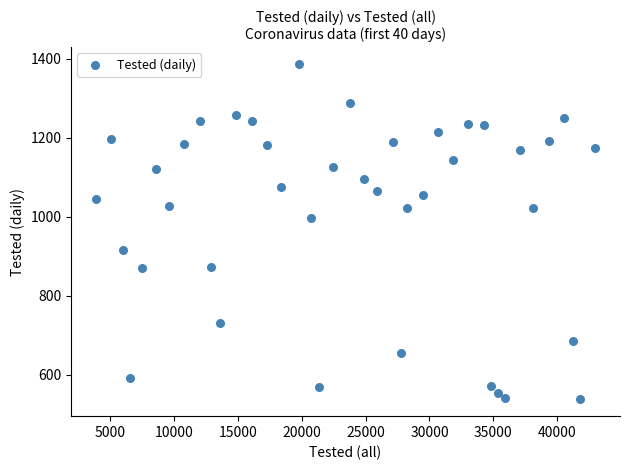

What is the range of Y values (max minus min)?

850